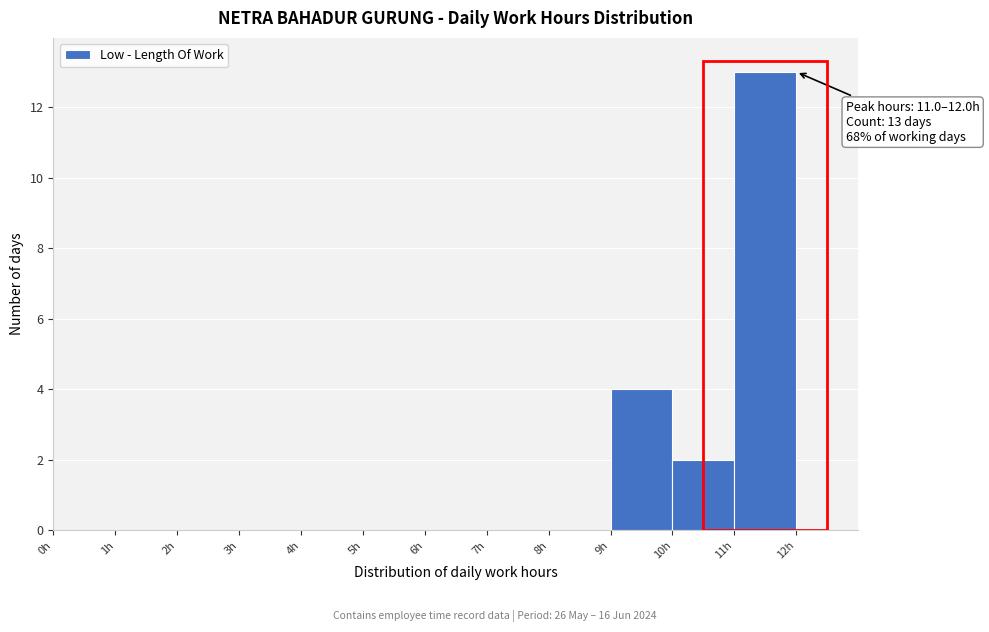

Over which range of the x-axis is the bar tallest?

11 to 12